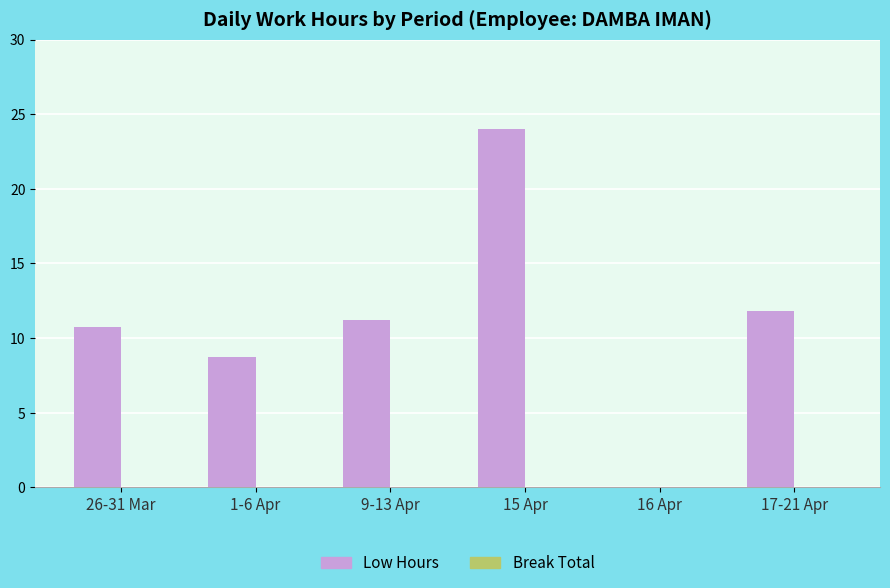

Reading left to right, what are all the values shown in this chart?

26-31 Mar=10.8	1-6 Apr=8.7	9-13 Apr=11.2	15 Apr=24.0	16 Apr=0.0	17-21 Apr=11.8